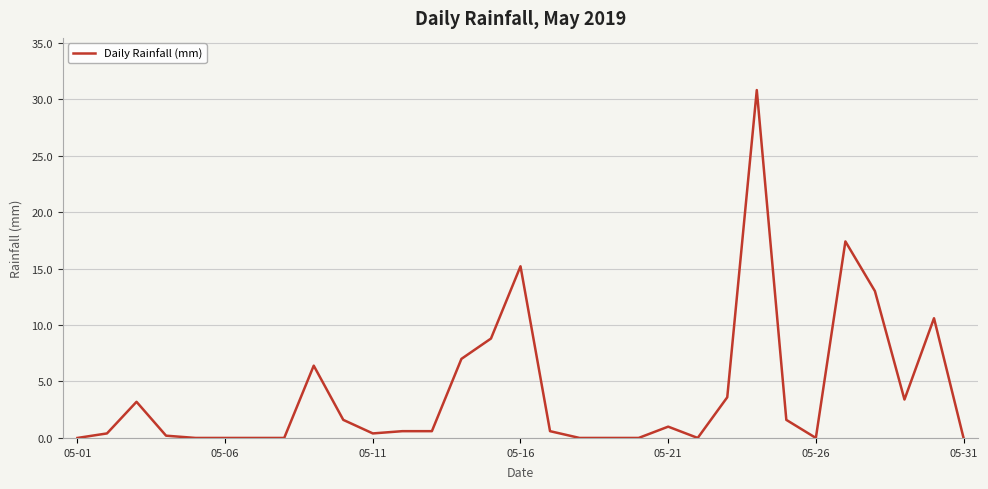

Count the number of categories in the chart.

31